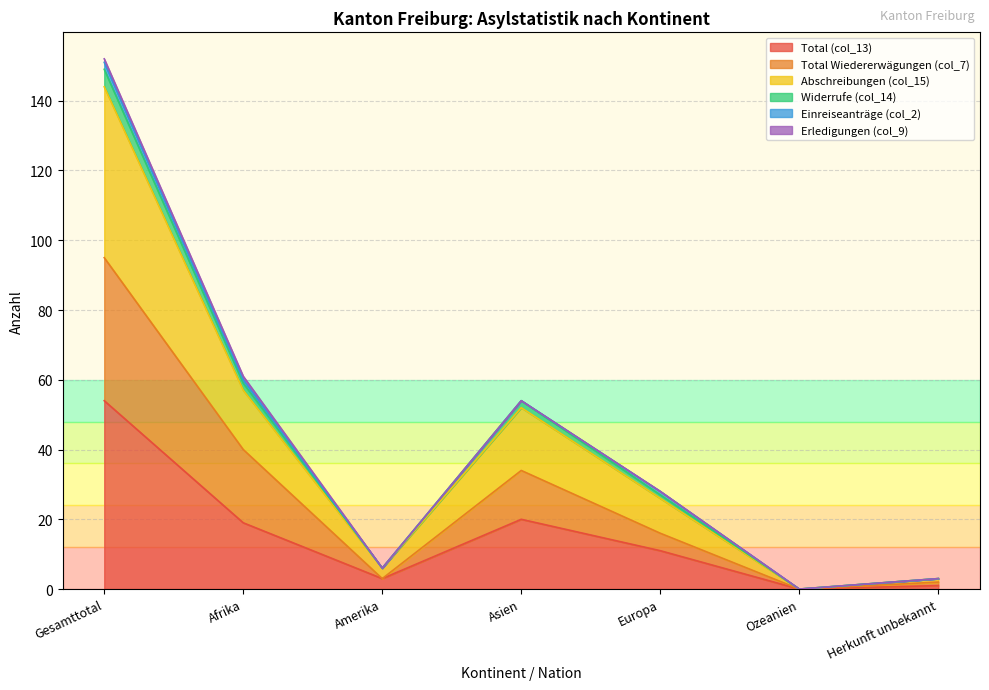

The Abschreibungen (col_15) series shows 144 at Gesamttotal. True or false?

True